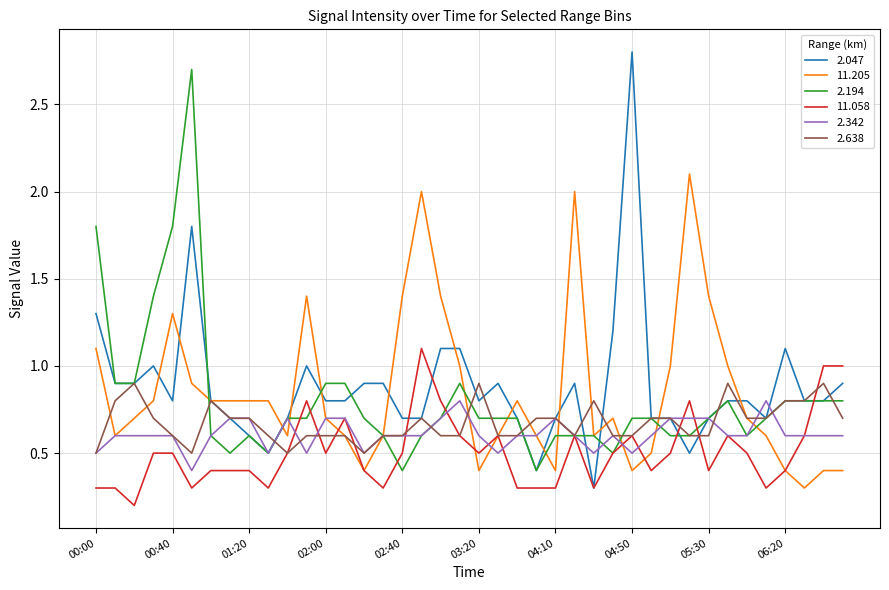

What is the maximum value shown in the chart?

2.8